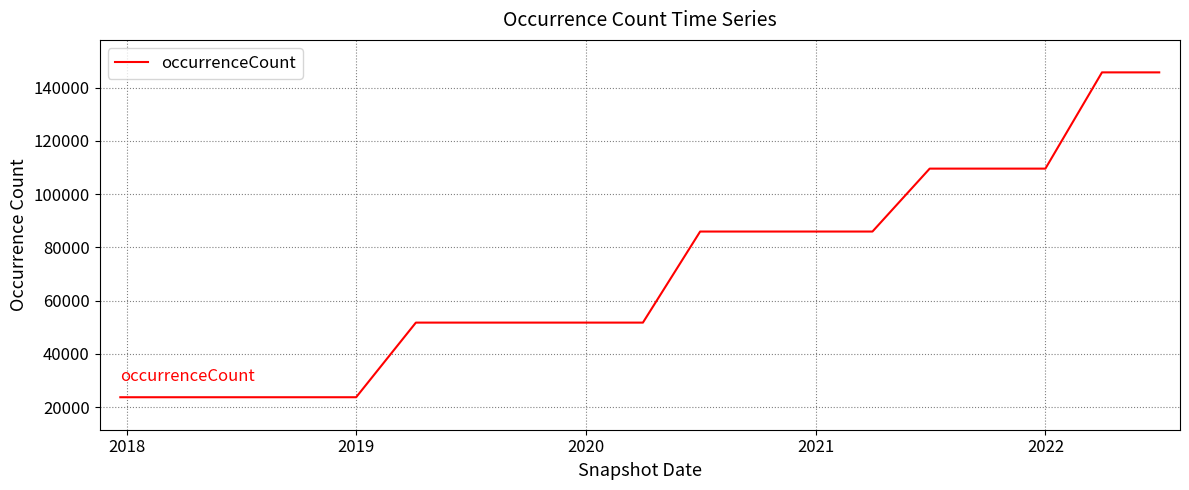

What is the difference between the maximum and minimum values?

122093